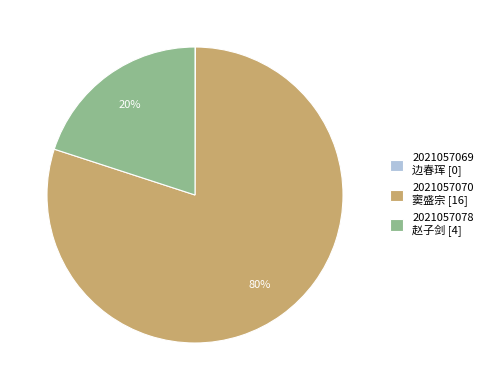

Is it true that 2021057070 窦盛宗 [16] is 71% of the pie?

False